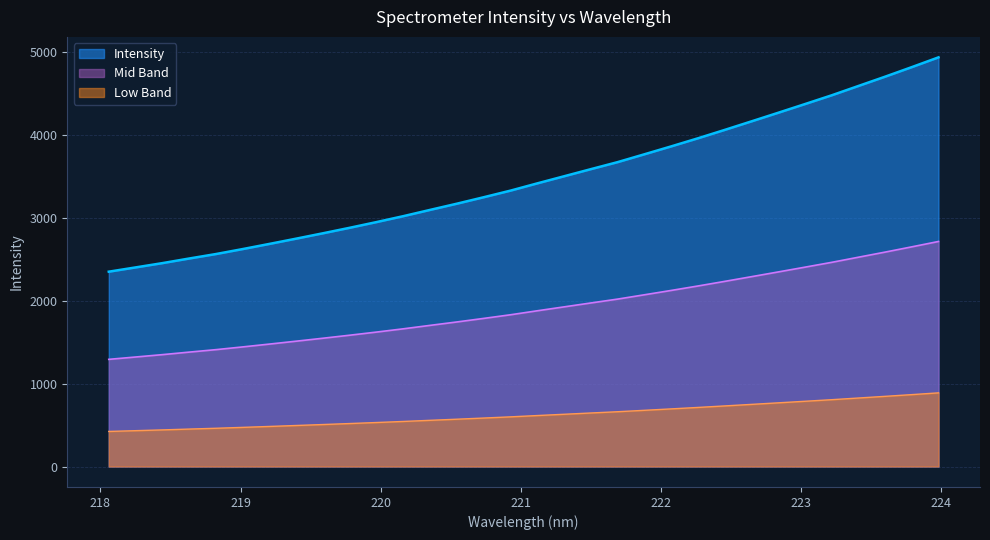

How many categories are shown in the chart?

32